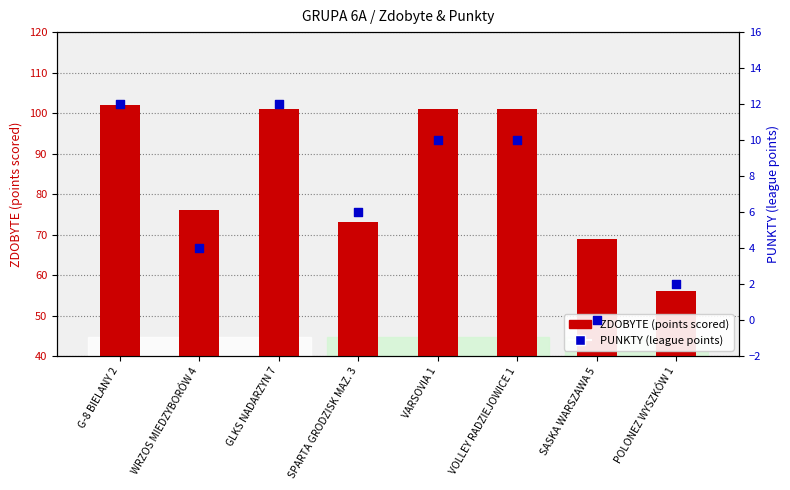

What is the total value across all series at VARSOVIA 1?

111